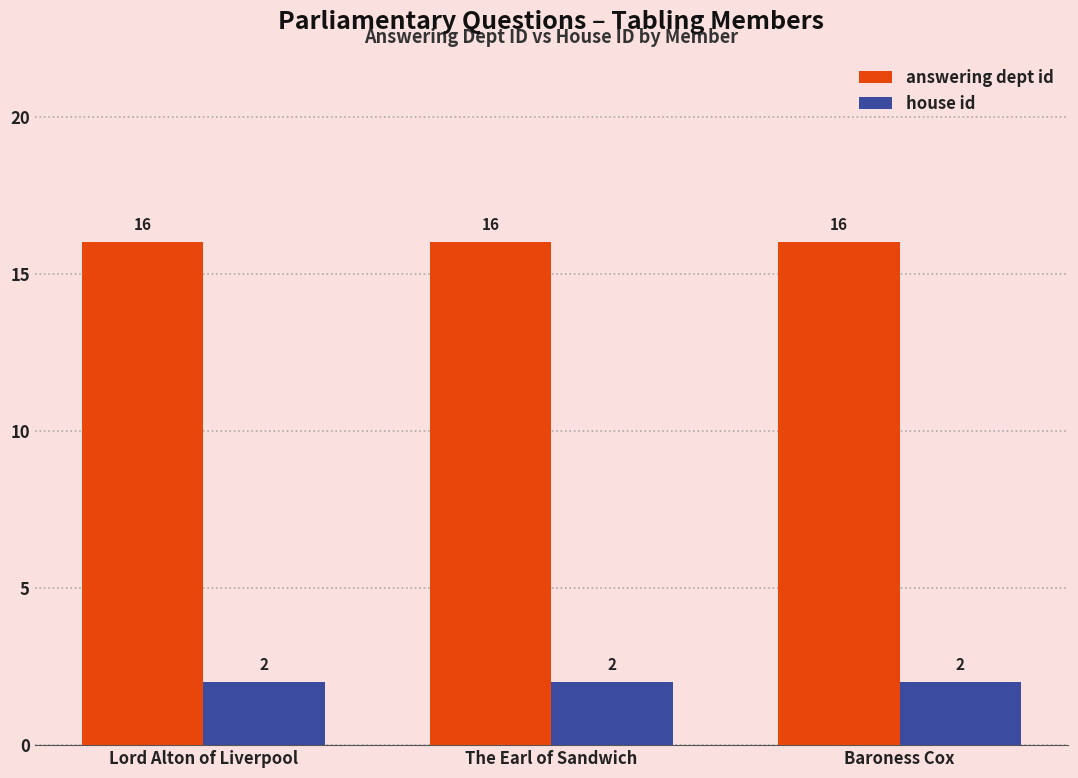

Reading left to right, list all the values displayed in this chart.

answering dept id: 16	16	16
house id: 2	2	2